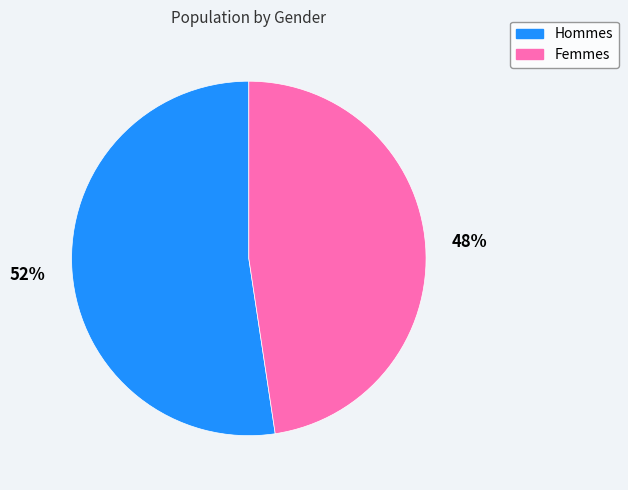

Is there any slice that represents more than half of the pie?

Yes